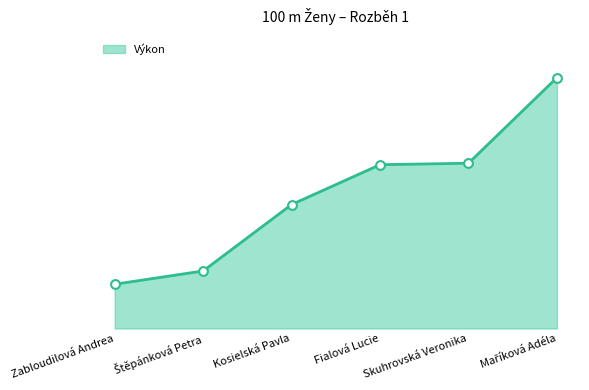

Between Maříková Adéla and Kosielská Pavla, which is larger?

Maříková Adéla